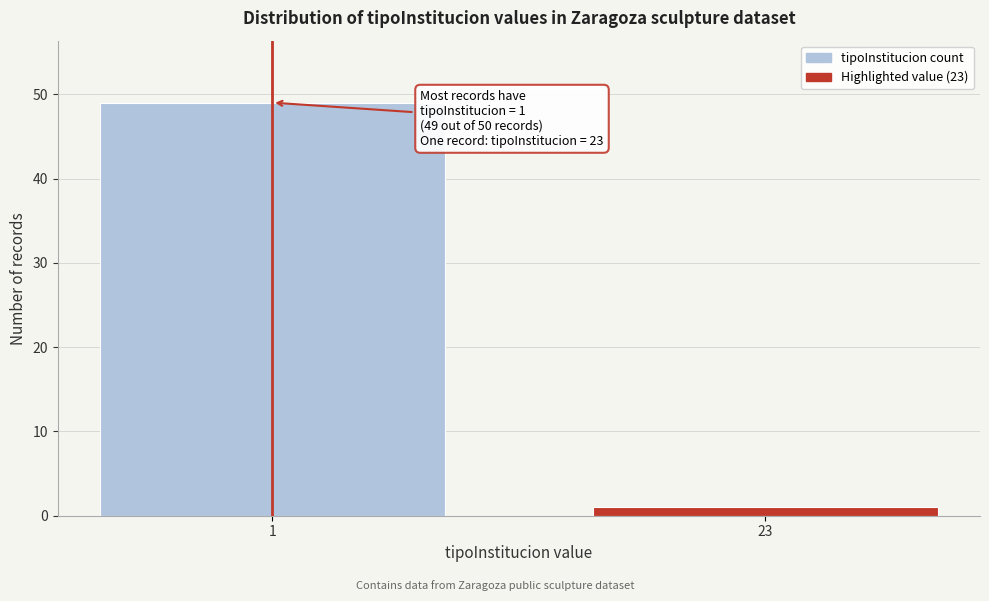

Reading left to right, extract all data points from this chart.

1=49	23=1